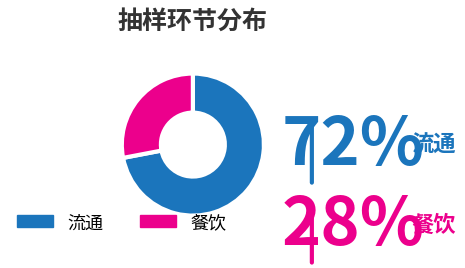

Combined, do 流通 and 餐饮 account for over 50%?

Yes